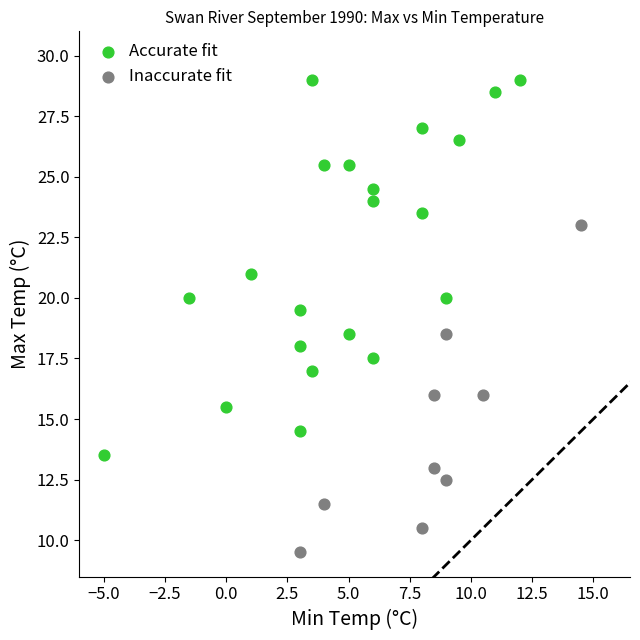

Which series has the largest Y range (max minus min)?

Accurate fit